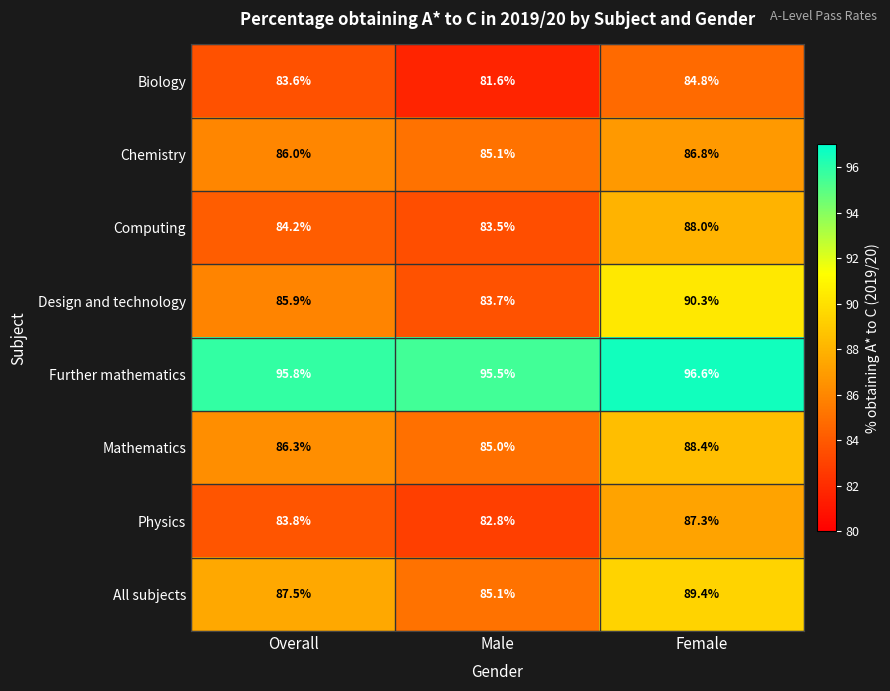

The value of All subjects at Male is 85.1. True or false?

True